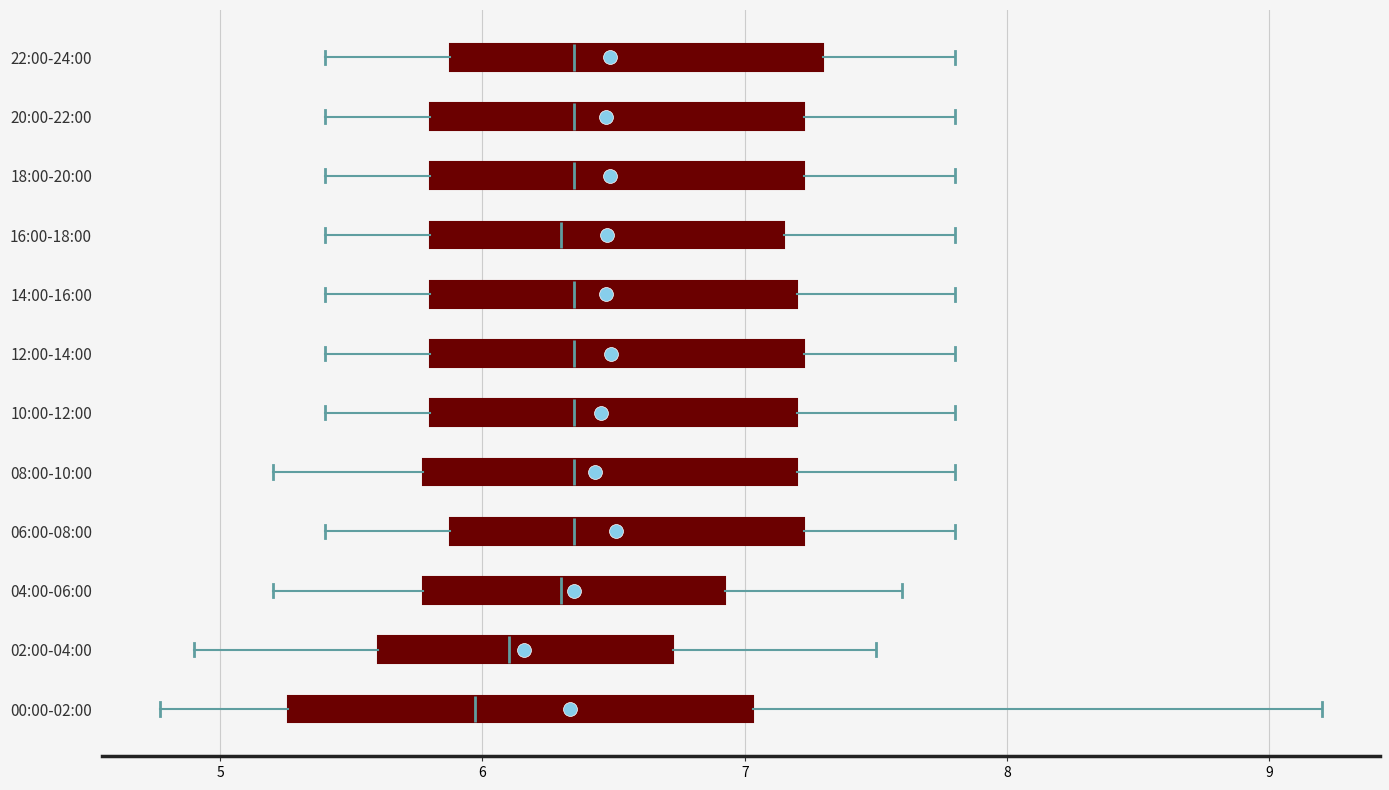

Comparing the boxes themselves (not the whiskers), which one is the widest?

00:00-02:00